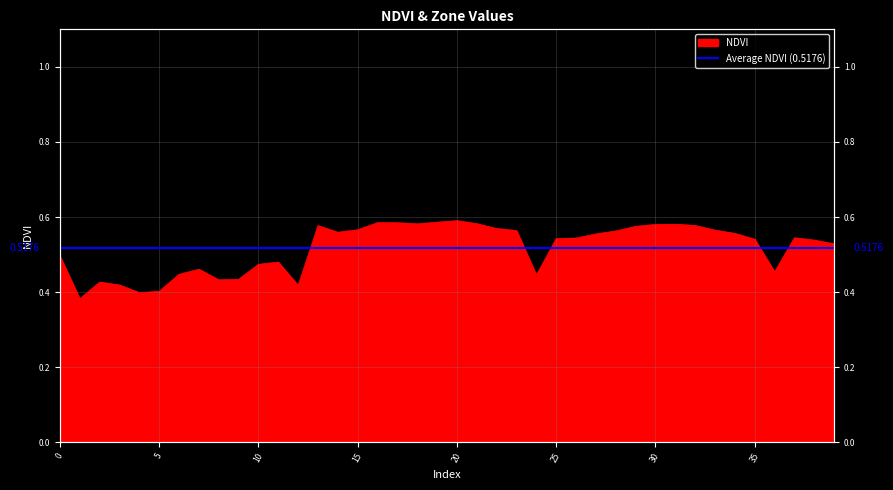

Where is the data nearest to the value 0?

1